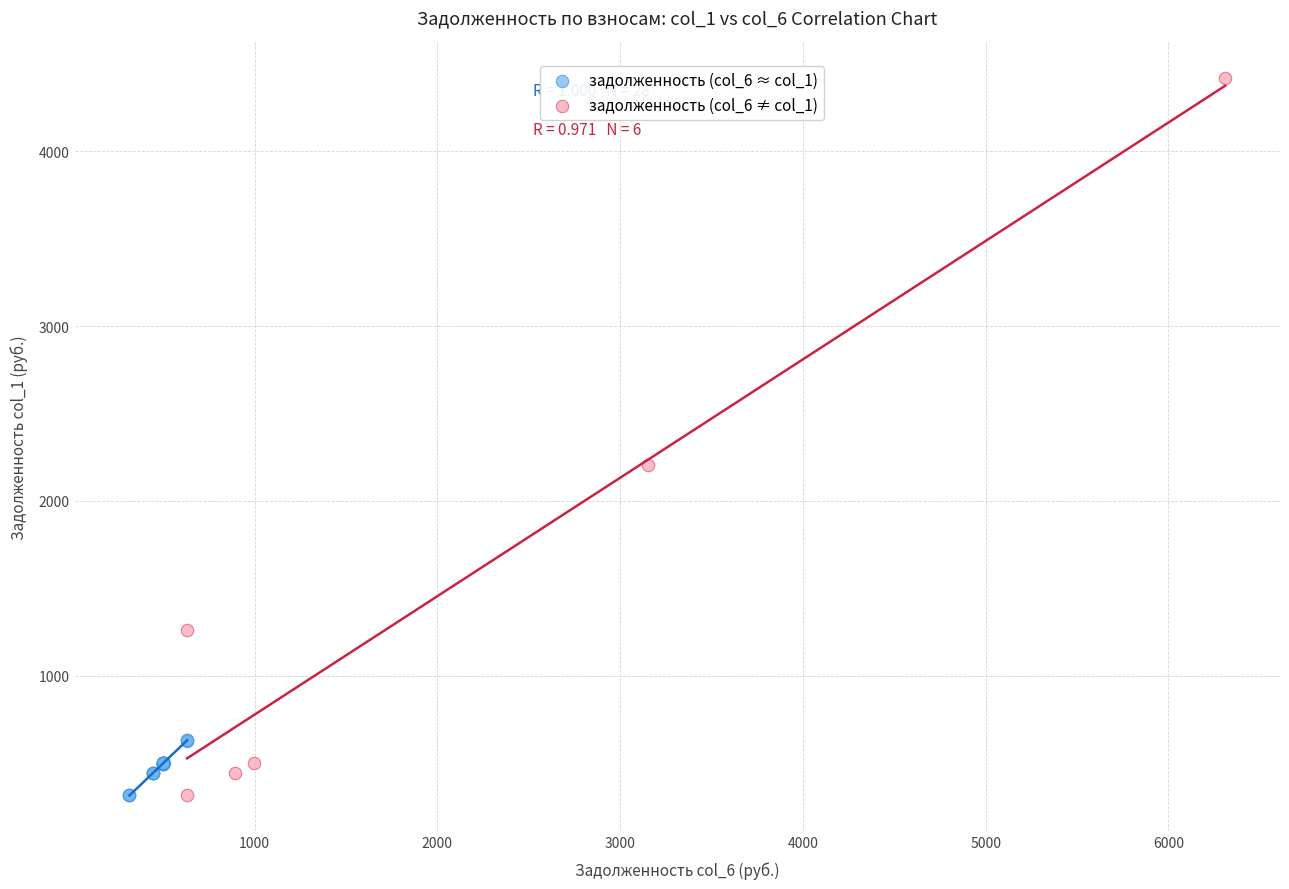

Which series has the largest Y range (max minus min)?

задолженность (col_6 ≠ col_1)